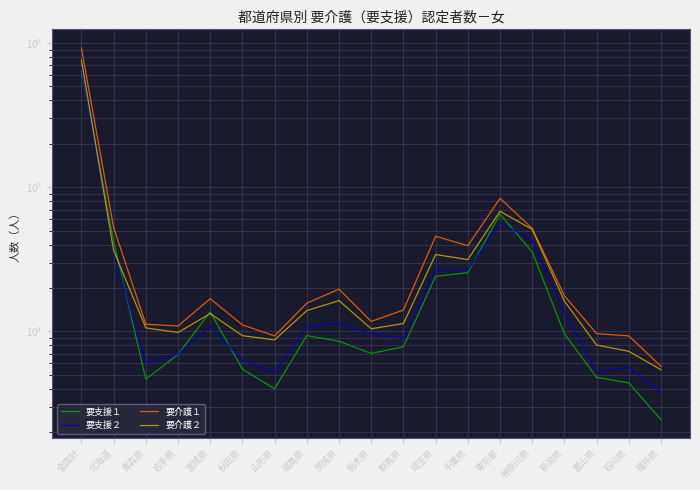

Which series changed the most between 全国計 and 岩手県?

要介護１